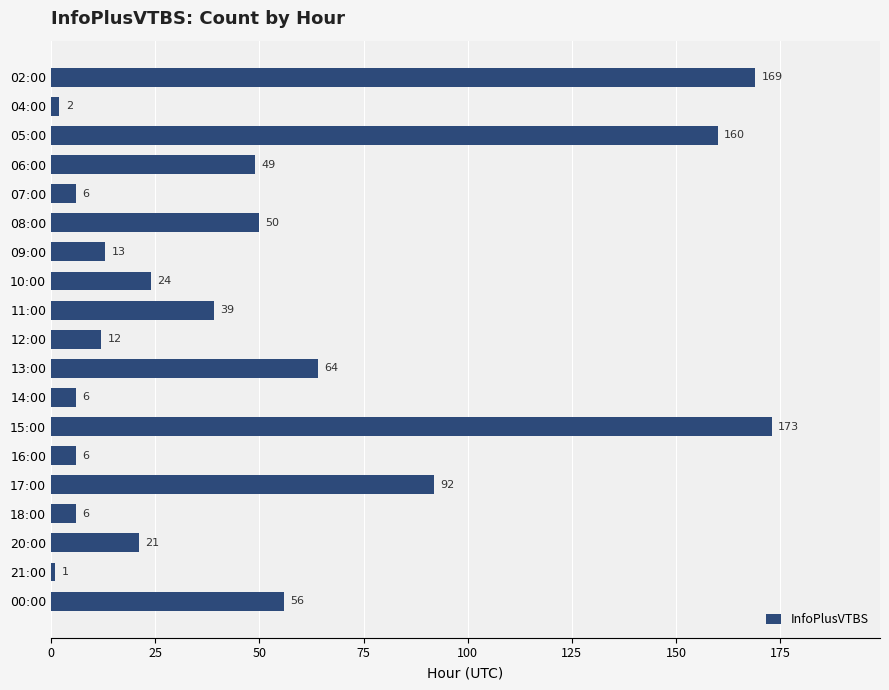

Where is the data nearest to the value 87?

17:00